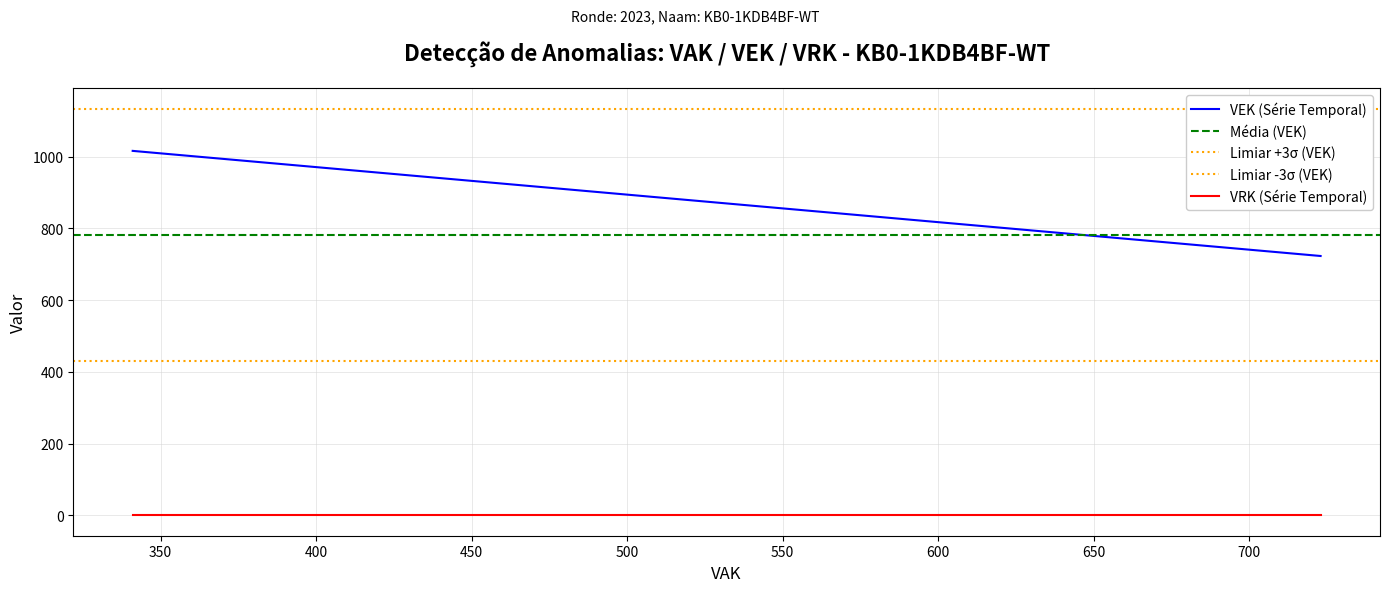

What is the value of the 3rd point from the left?

723